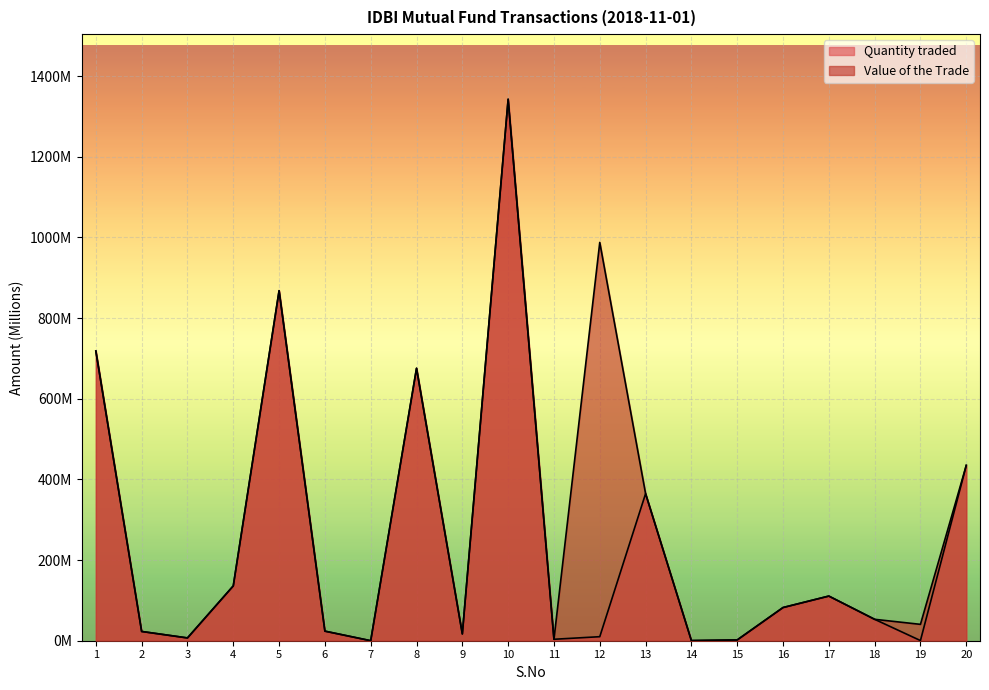

How many series are shown in this chart?

2